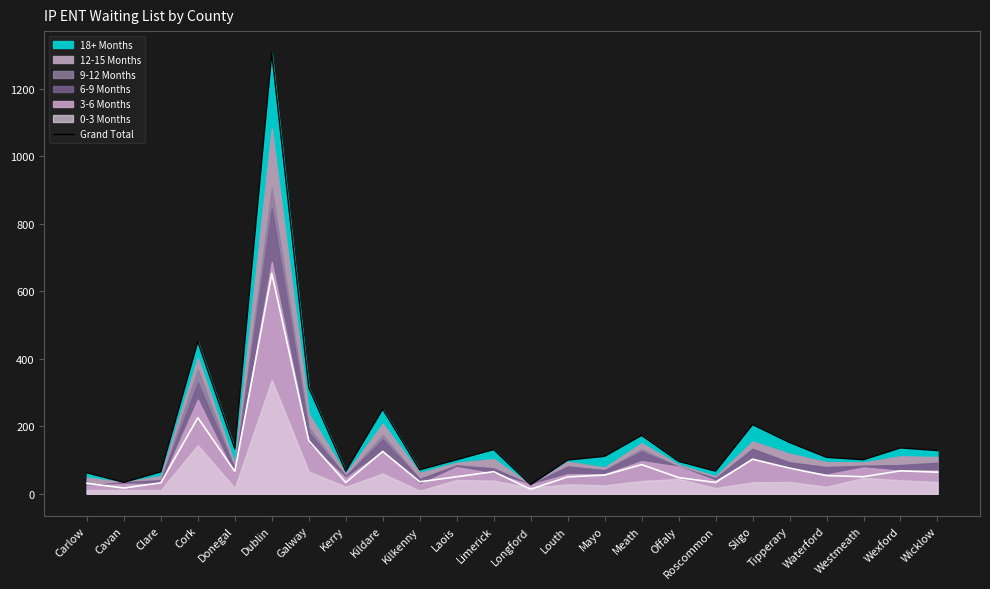

At which label does the data first exceed 111?

Cork